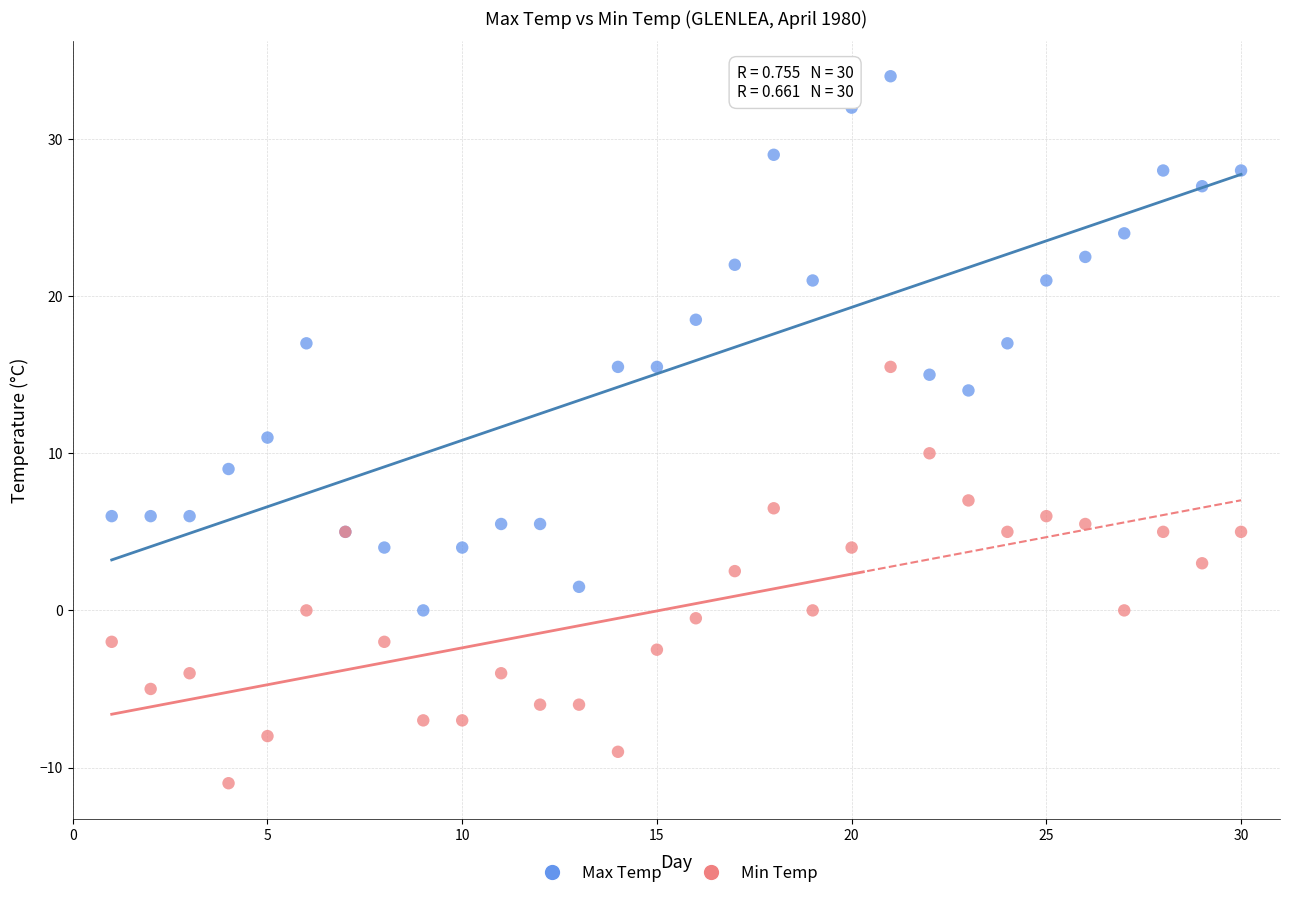

What is the X range (max minus min) for the scatter plot?

29.0